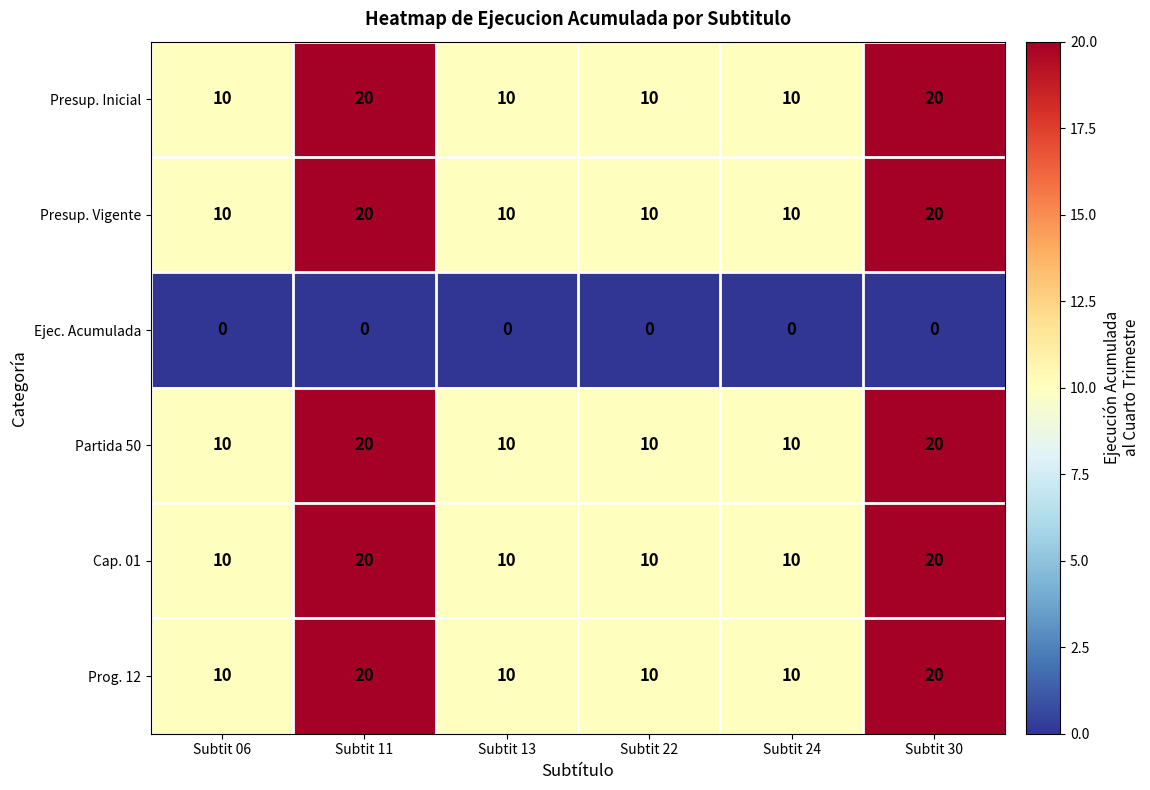

What is the total value across all series at Subtit 06?

50